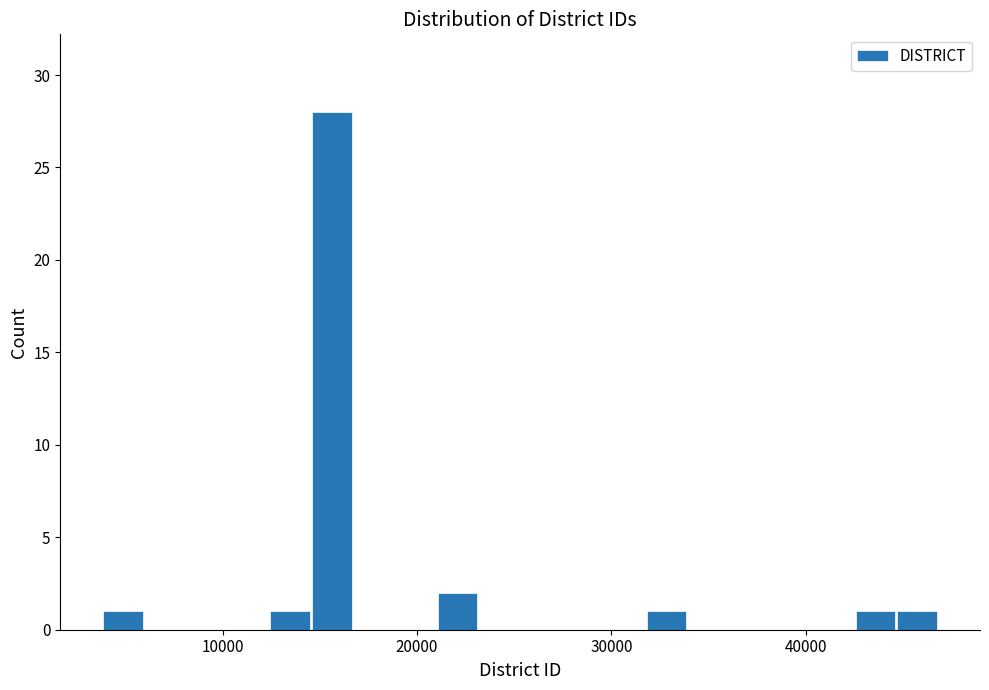

Read against the x-axis, roughly where is the centre of the tallest bar?

16000